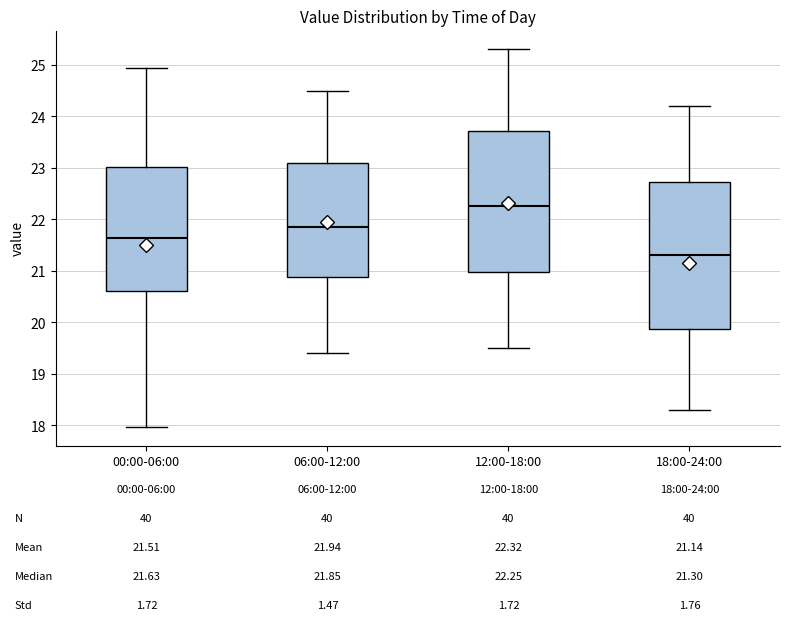

Comparing the boxes themselves (not the whiskers), which one is the tallest?

18:00-24:00